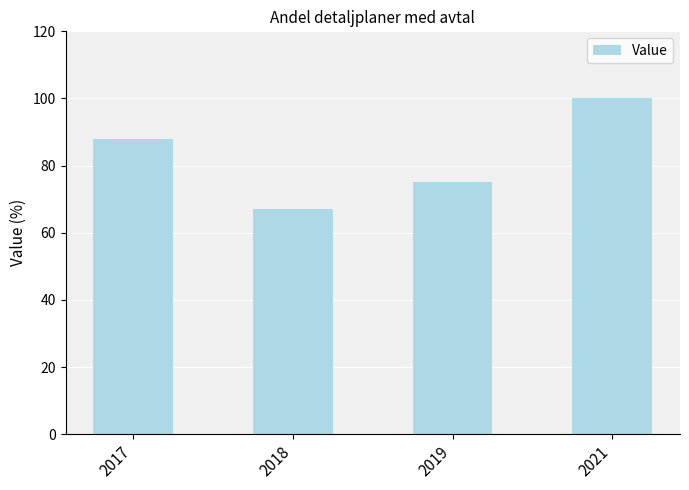

What is the value of the 1st bar from the left?

88